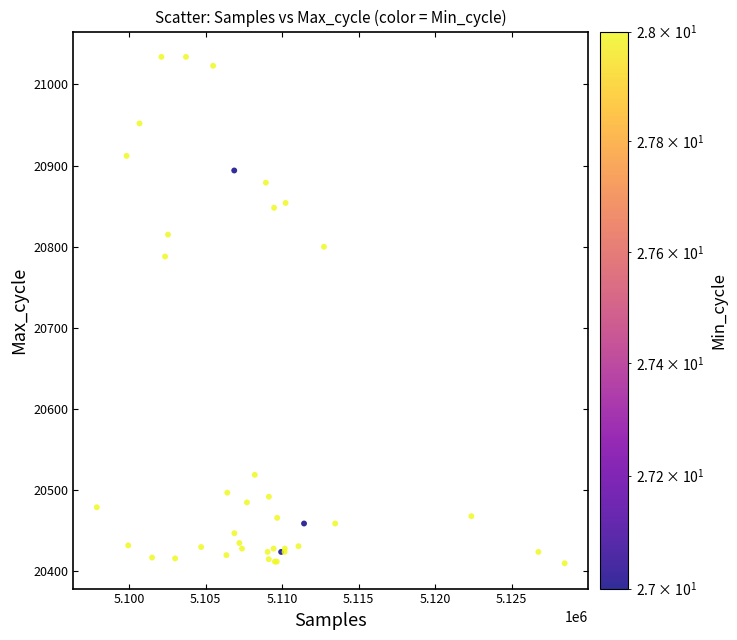

What Y value in the scatter plot is closest to 20722?

20788